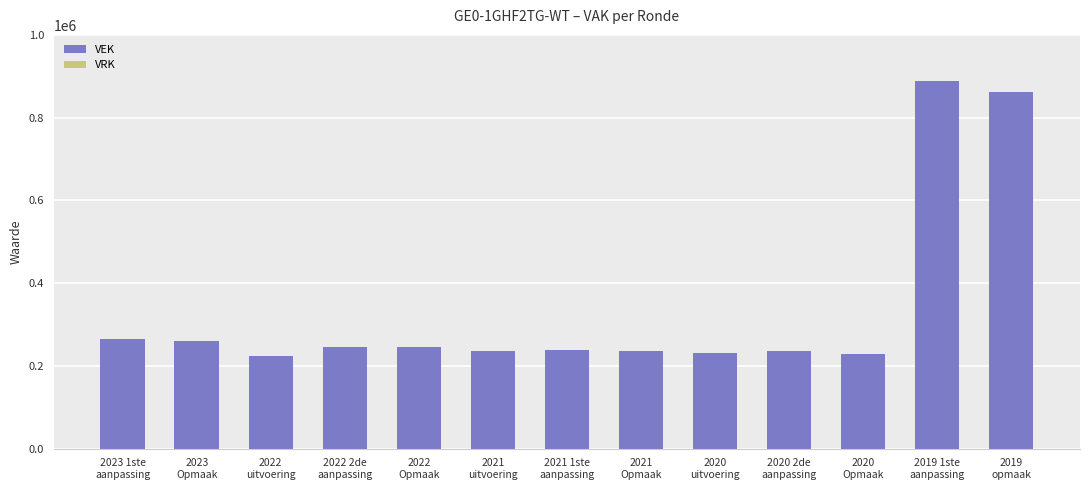

What is the value of the 2nd bar from the left?

261343